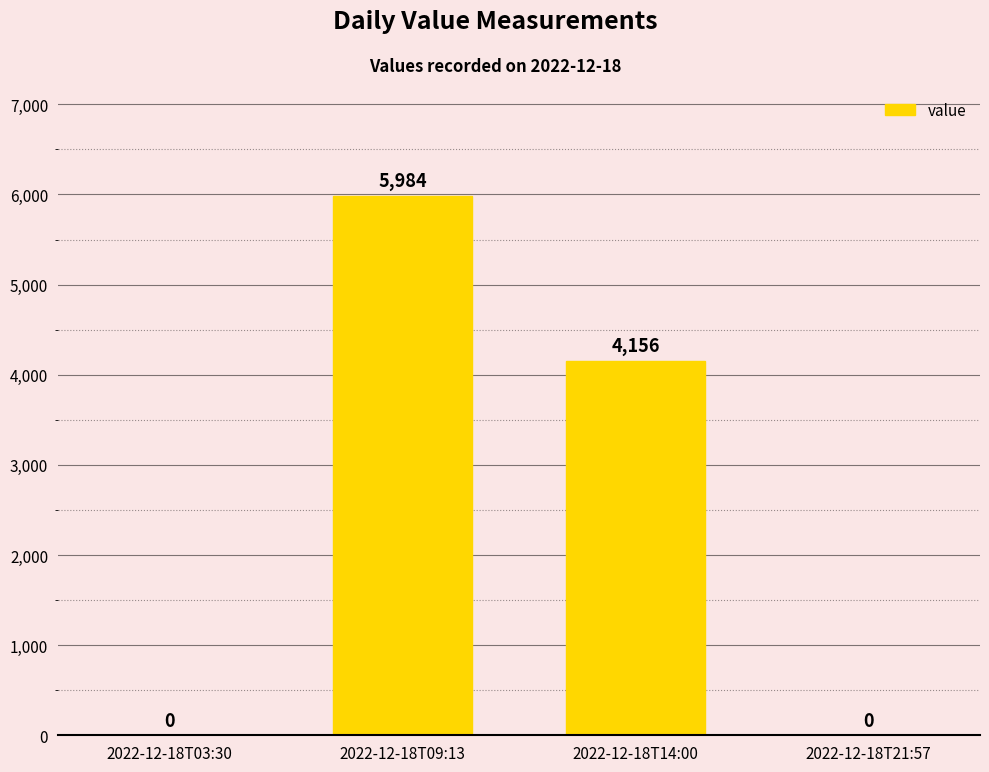

Are the bars horizontal?

No